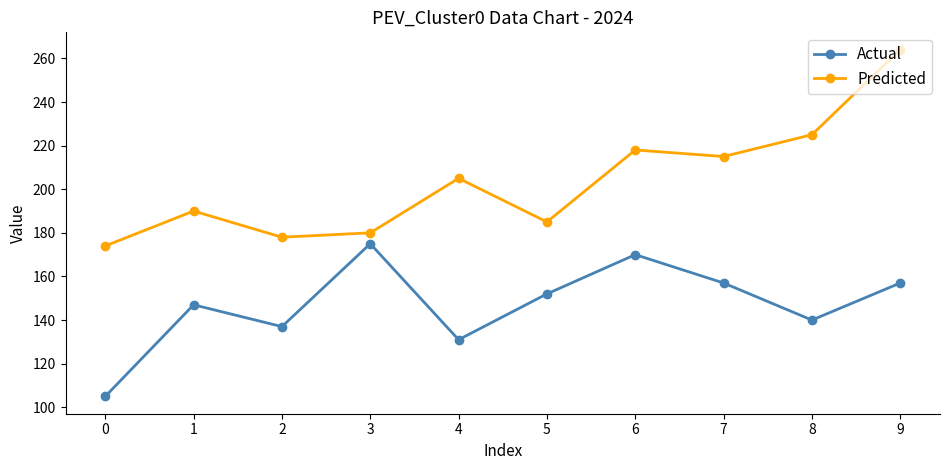

What is the difference between the Actual values at 6 and 8?

30